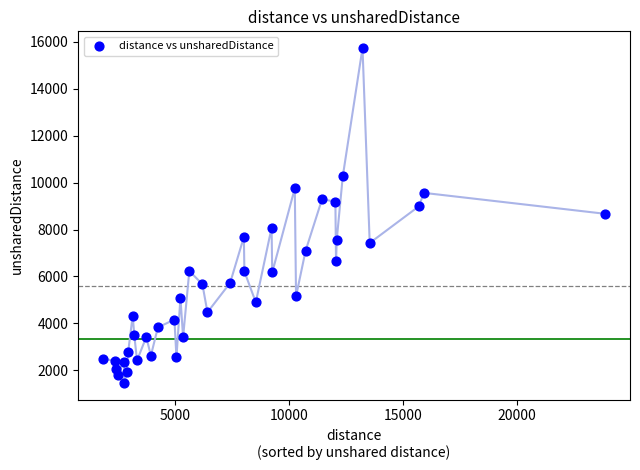

What is the range of X values (max minus min)?

21979.0